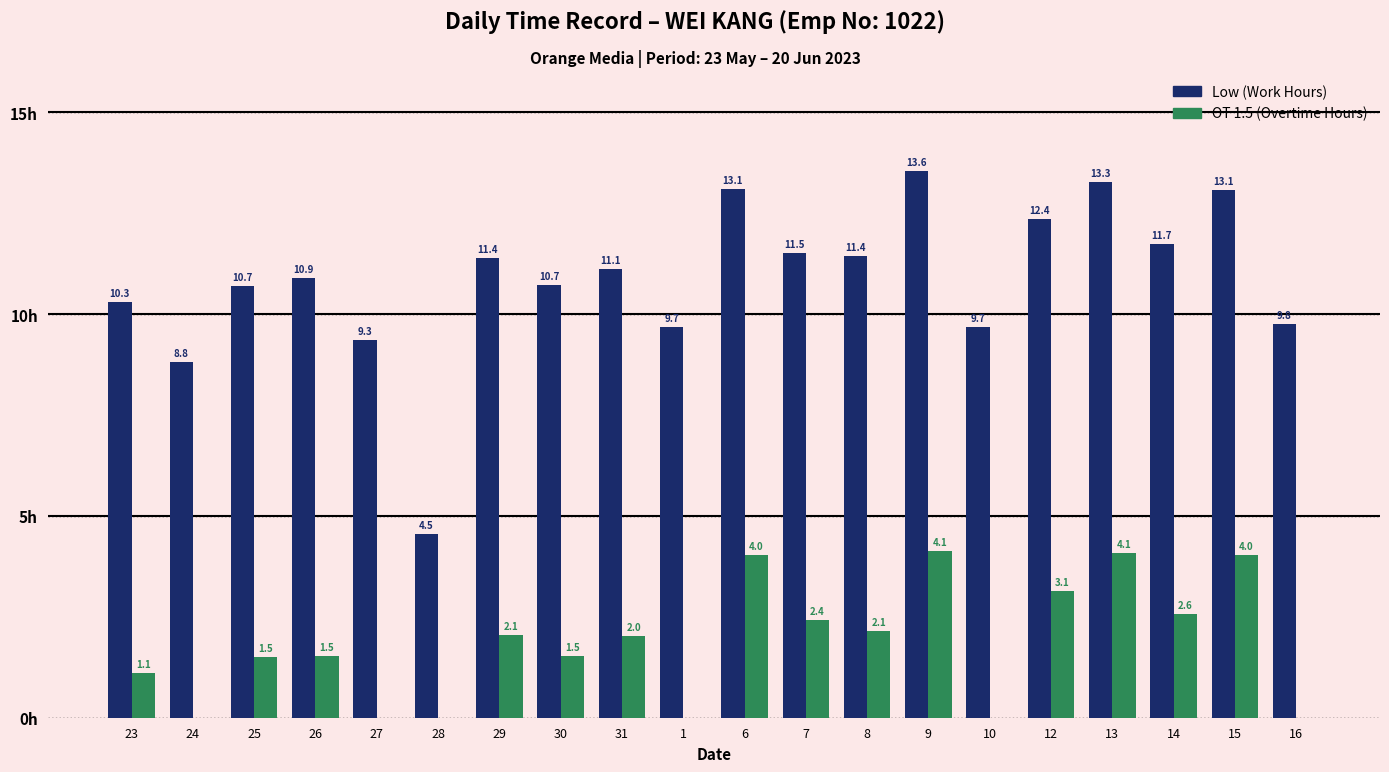

Which series has the largest total across all categories?

Low (Work Hours)